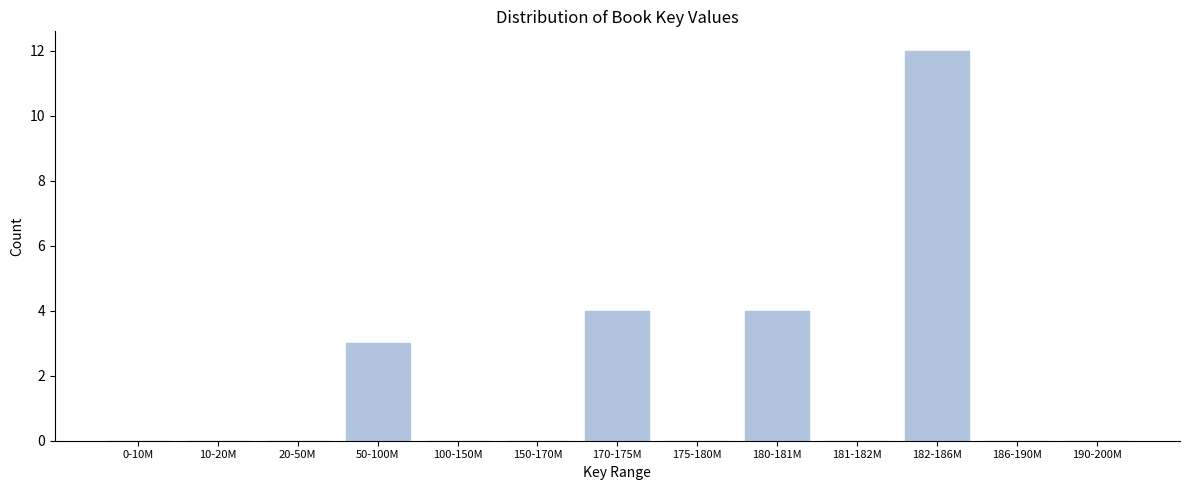

Reading left to right, what are all the values shown in this chart?

0-10M=0	10-20M=0	20-50M=0	50-100M=3	100-150M=0	150-170M=0	170-175M=4	175-180M=0	180-181M=4	181-182M=0	182-186M=12	186-190M=0	190-200M=0